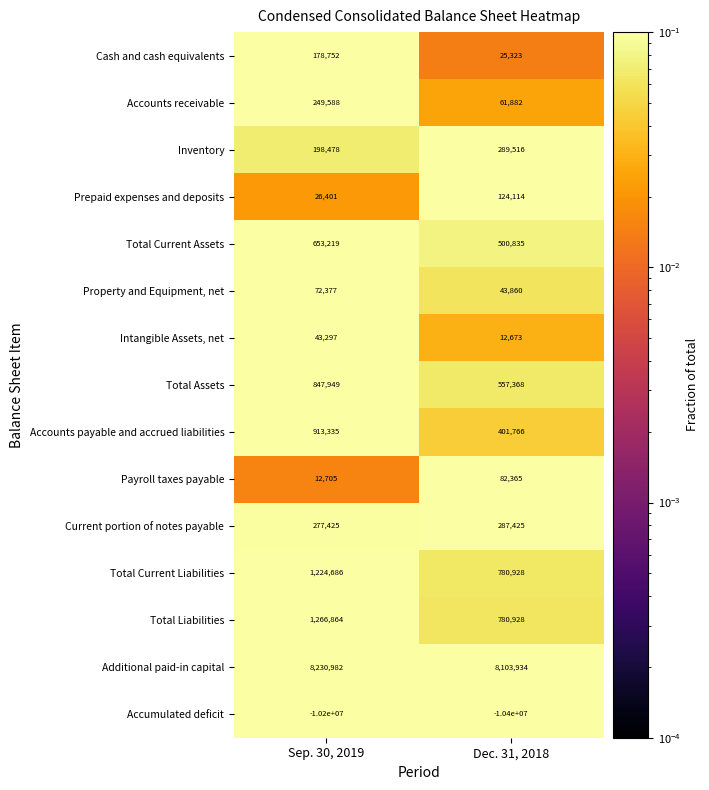

Reading right to left, list all the values displayed in this chart.

Cash and cash equivalents: 25323	178752
Accounts receivable: 61882	249588
Inventory: 289516	198478
Prepaid expenses and deposits: 124114	26401
Total Current Assets: 500835	653219
Property and Equipment, net: 43860	72377
Intangible Assets, net: 12673	43297
Total Assets: 557368	847949
Accounts payable and accrued liabilities: 401766	913335
Payroll taxes payable: 82365	12705
Current portion of notes payable: 287425	277425
Total Current Liabilities: 780928	1224686
Total Liabilities: 780928	1266864
Additional paid-in capital: 8103934	8230982
Accumulated deficit: -10400000	-10200000